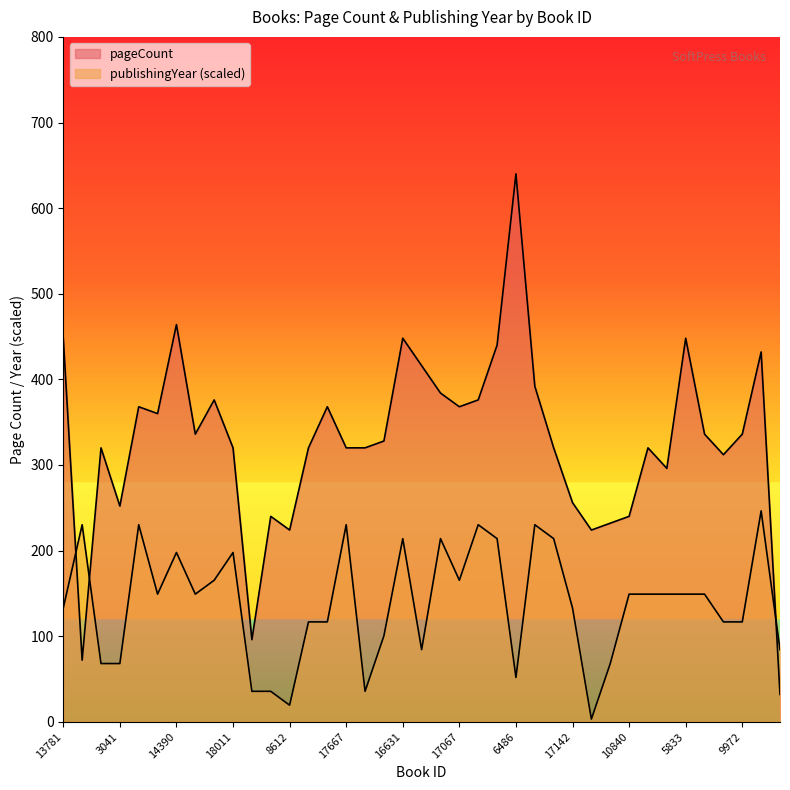

Which series has the largest range (max minus min)?

pageCount